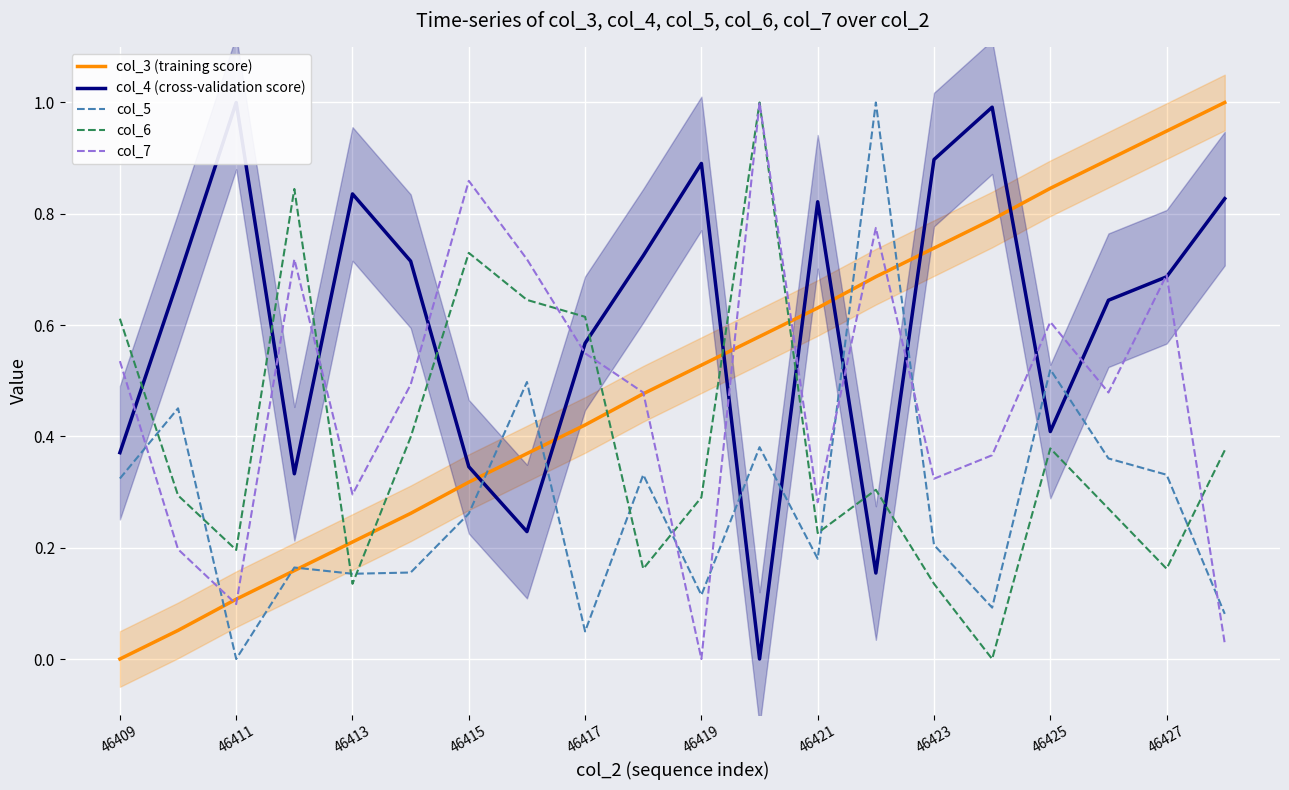

Does the chart display data point markers on the line(s)?

No